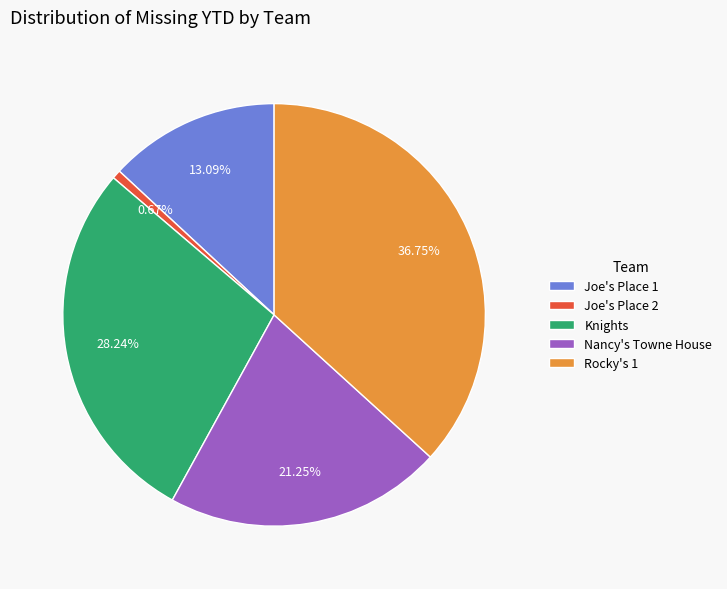

What is the smallest slice in the pie chart?

Joe's Place 2